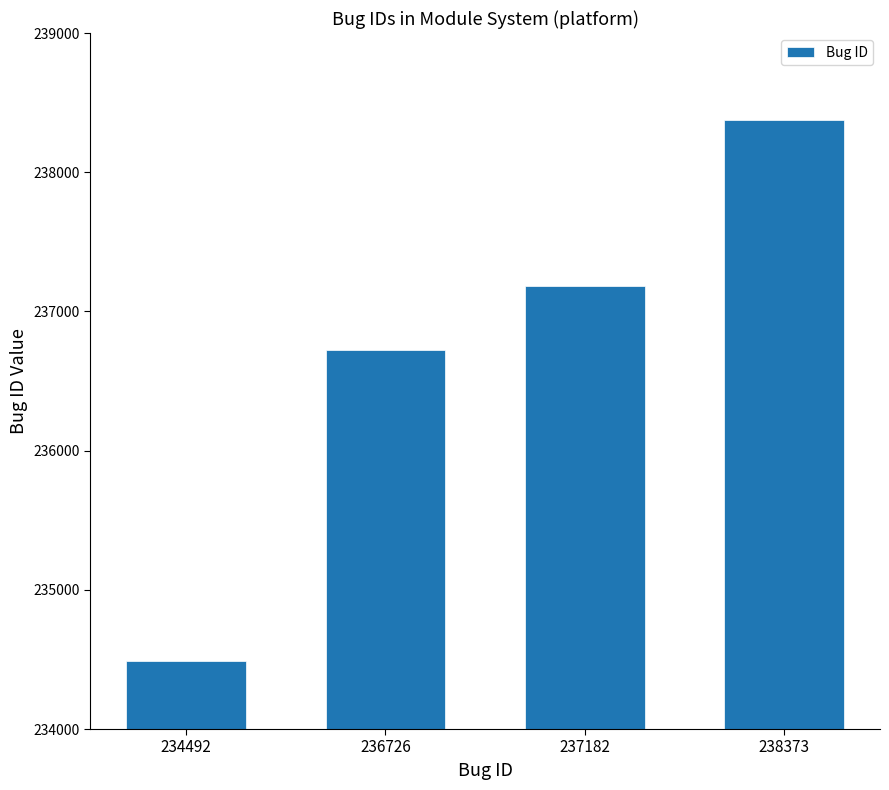

True or false: the data shows 237182 at 237182.

True